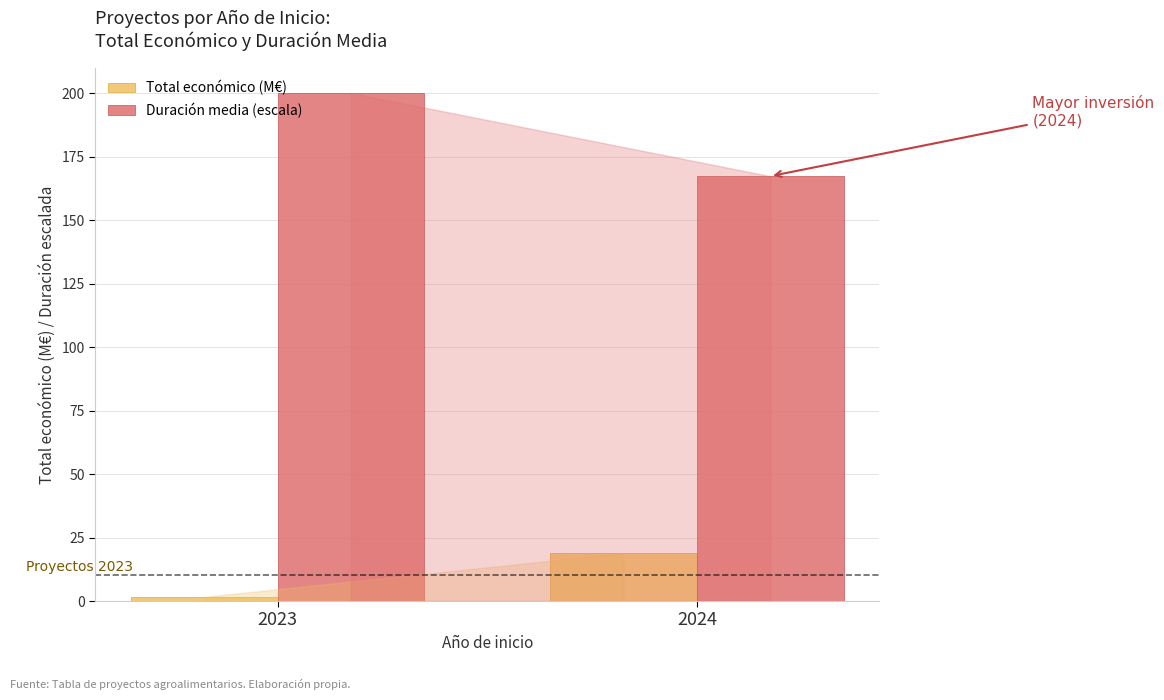

Rank the series by their average value, from highest to lowest.

Duración media (escala), Total económico (M€)